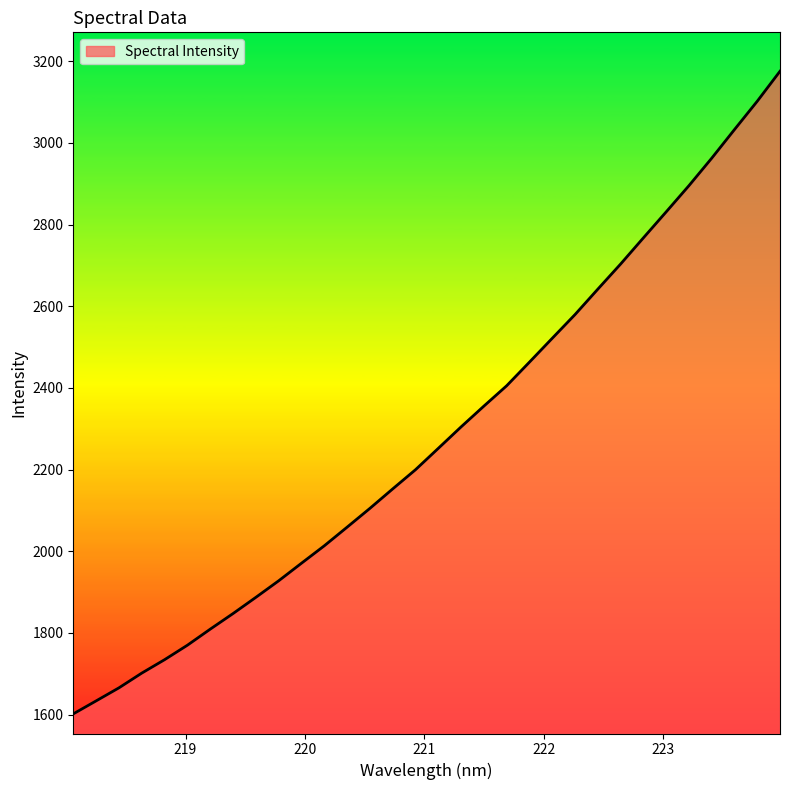

How many lines are shown in the chart?

1